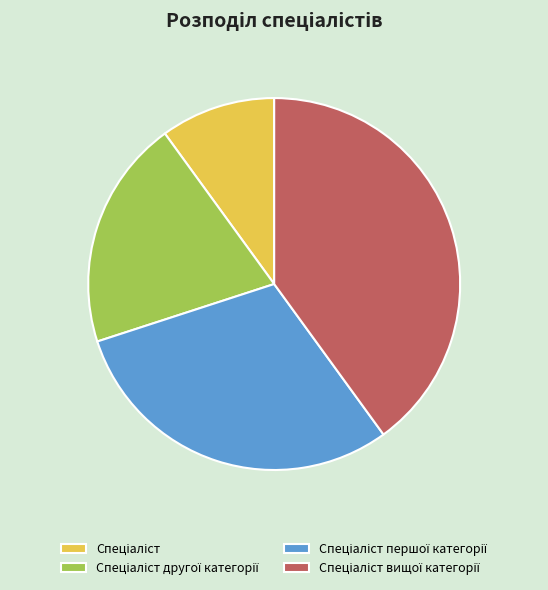

Is there any slice that represents more than half of the pie?

No